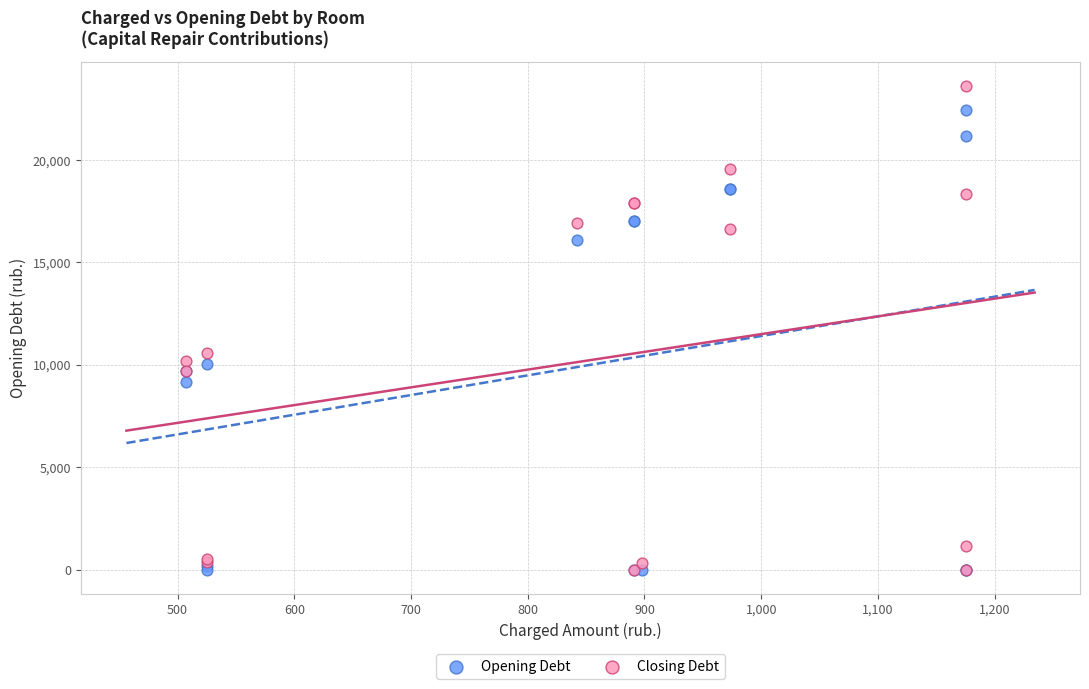

Across all series, what Y value is closest to 11810?

10563.1